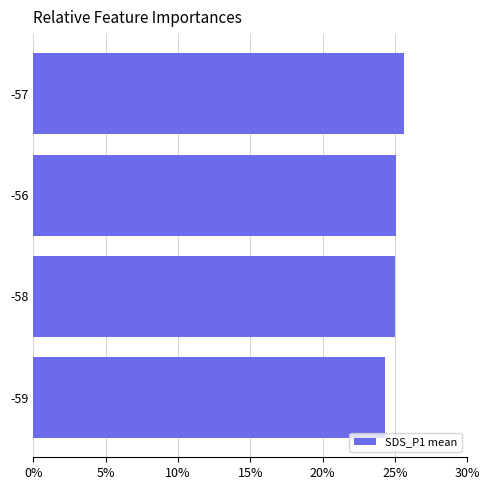

Between -59 and -56, which is larger?

-56